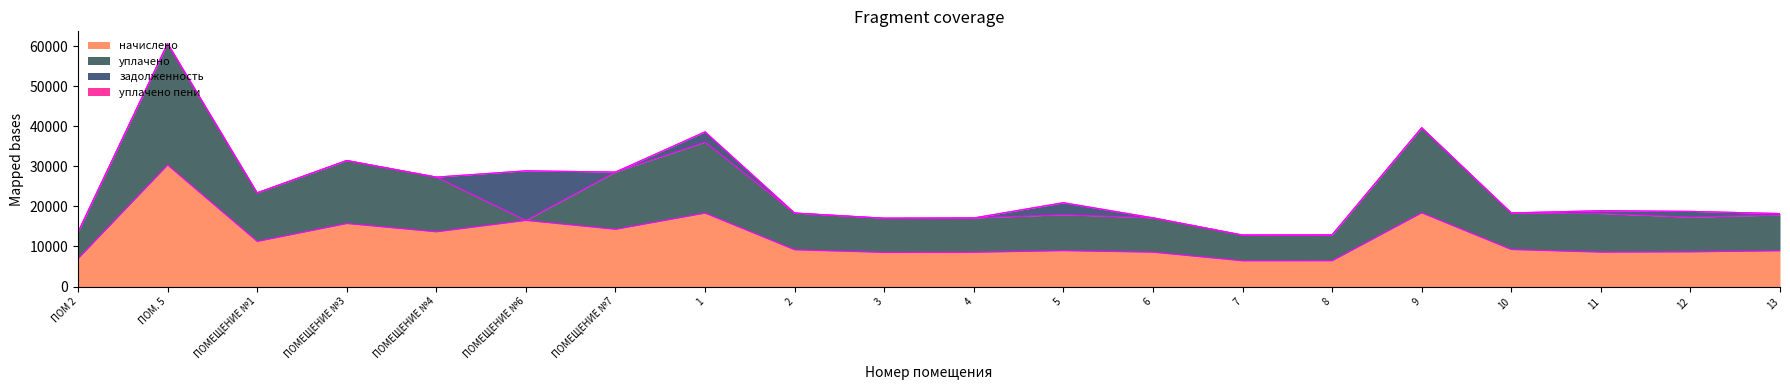

Where is the first local maximum for уплачено?

ПОМ. 5